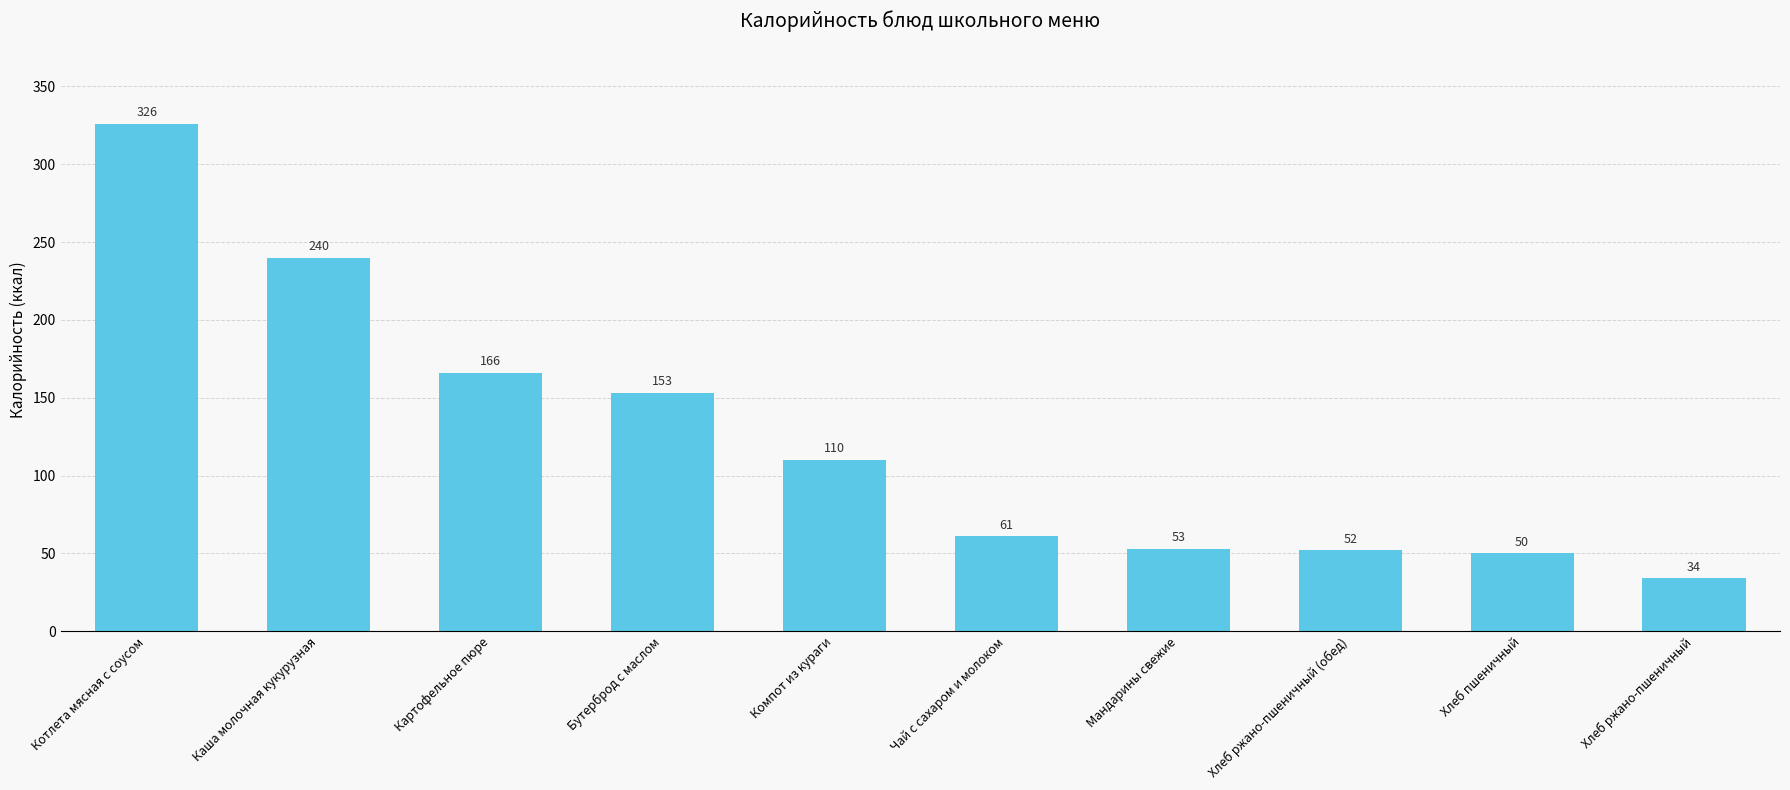

What is the ratio of the value at Компот из кураги to the value at Котлета мясная с соусом?

0.3